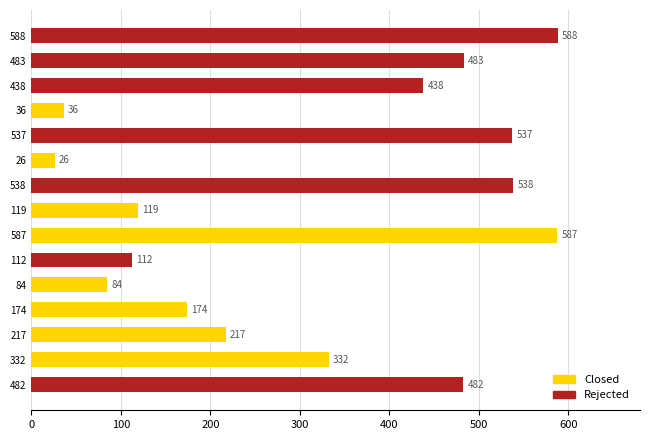

How many series are shown in this chart?

1